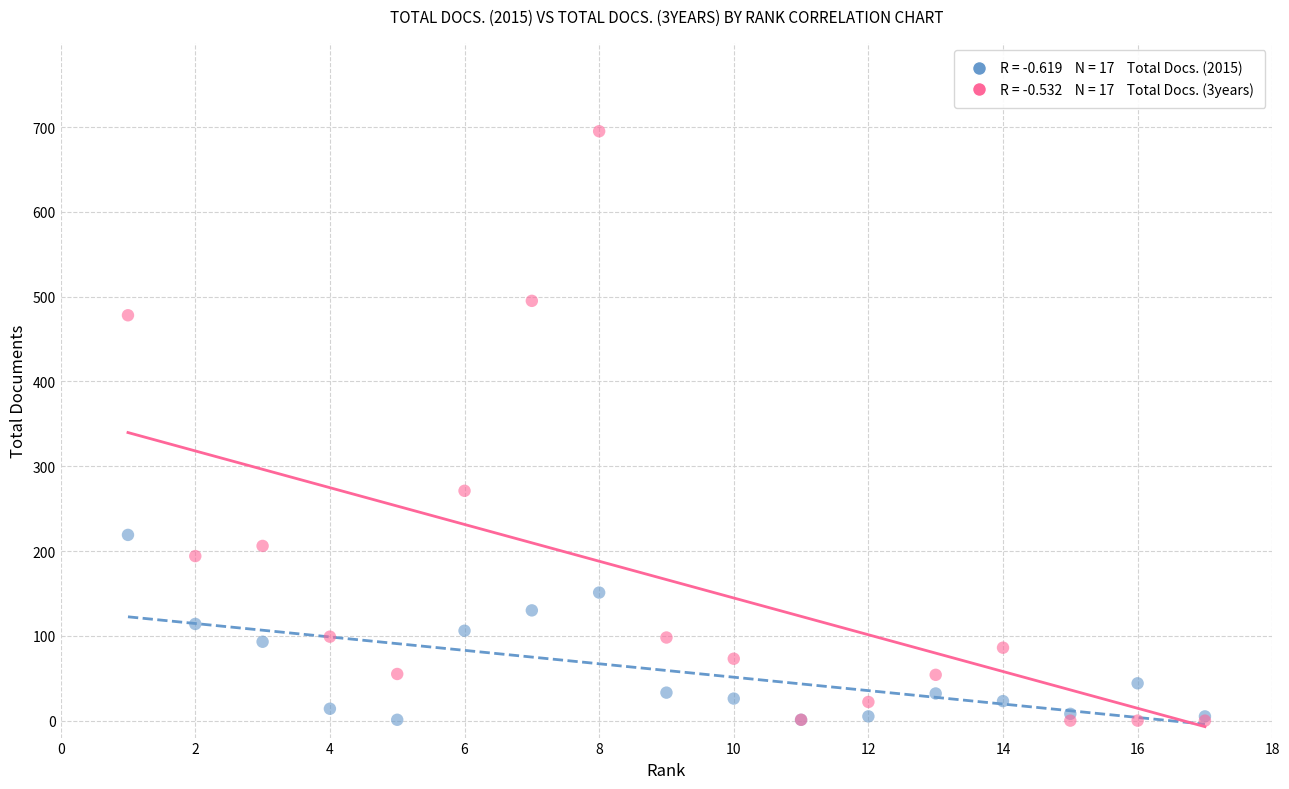

Across all series, what Y value is closest to 347?

271